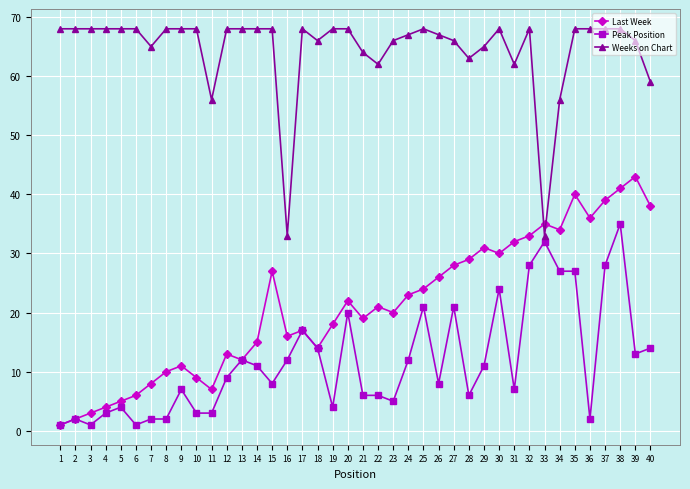

How many times do Weeks on Chart and Last Week cross each other?

2